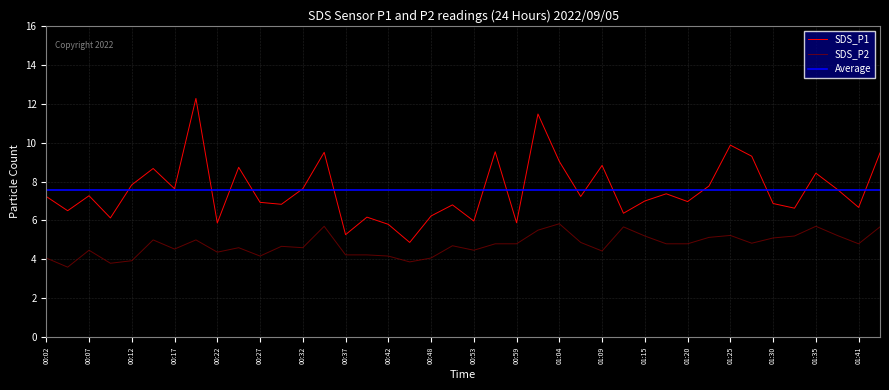

At which category is the sum across all series the highest?

00:20